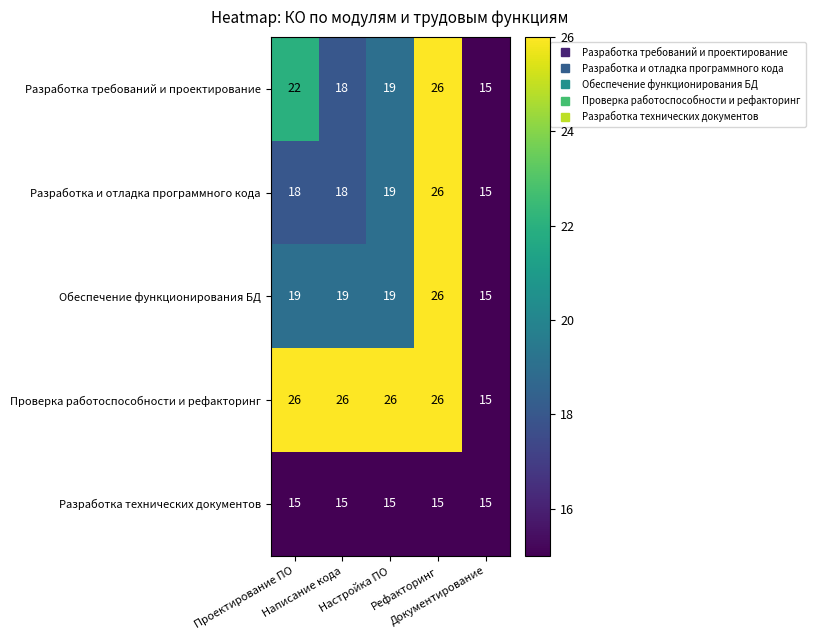

Which series has the largest total across all categories?

Проверка работоспособности и рефакторинг